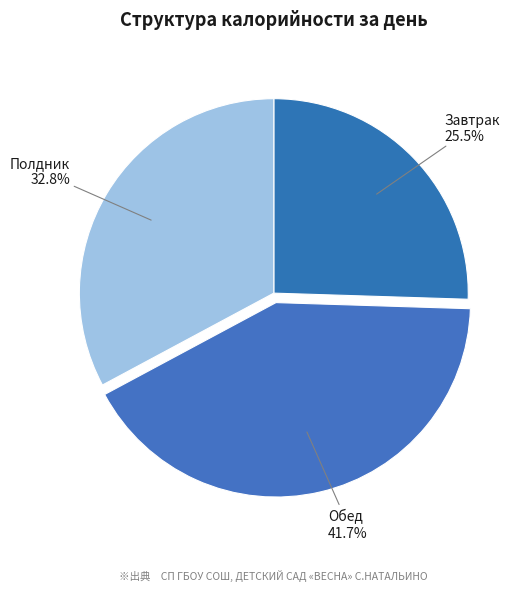

What percentage is NOT represented by Полдник?

67.2%